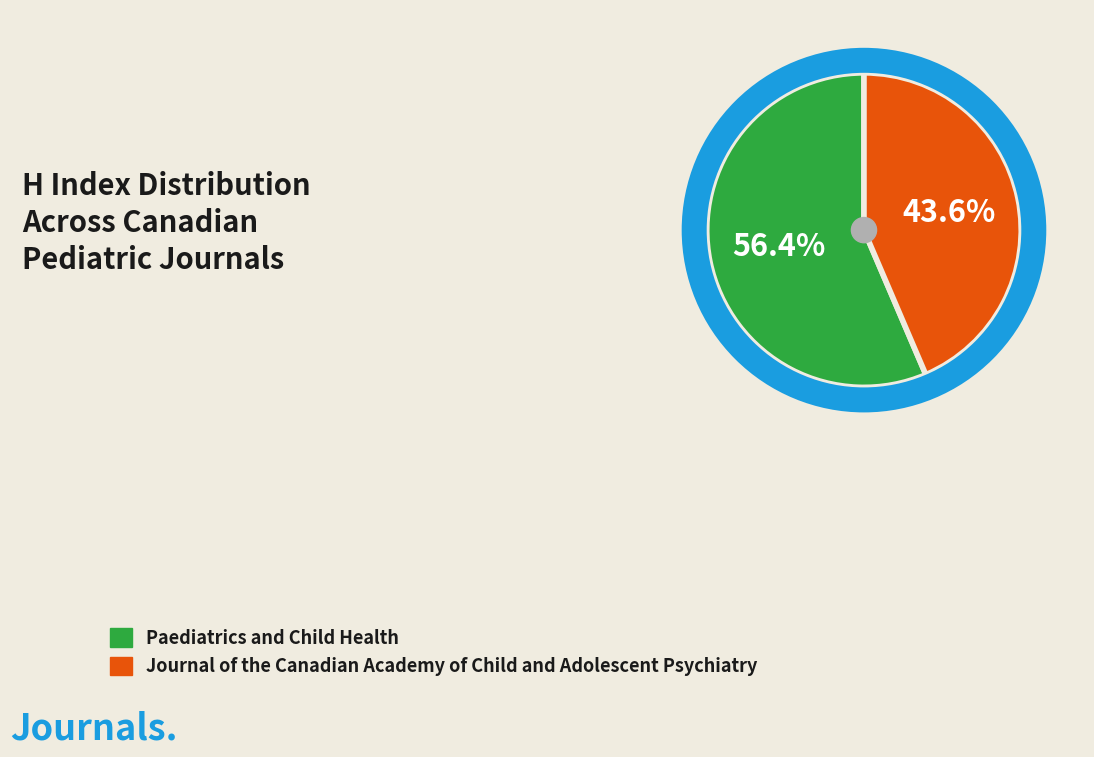

True or false: Paediatrics and Child Health accounts for 56% of the total.

True